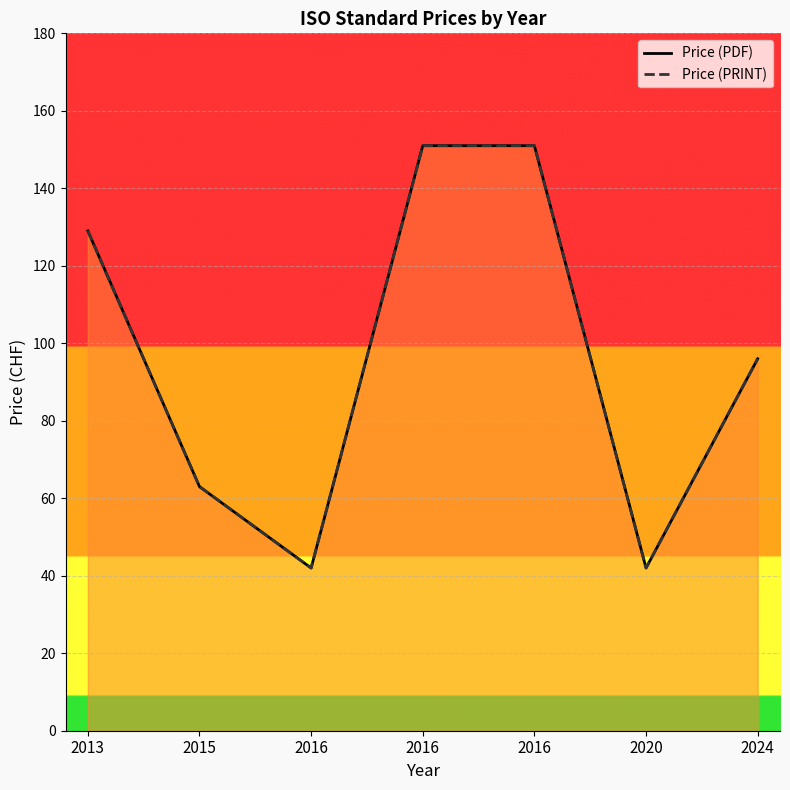

Reading left to right, extract all data points from this chart.

Price (PDF): 129	63	42	151	151	42	96
Price (PRINT): 129	63	42	151	151	42	96